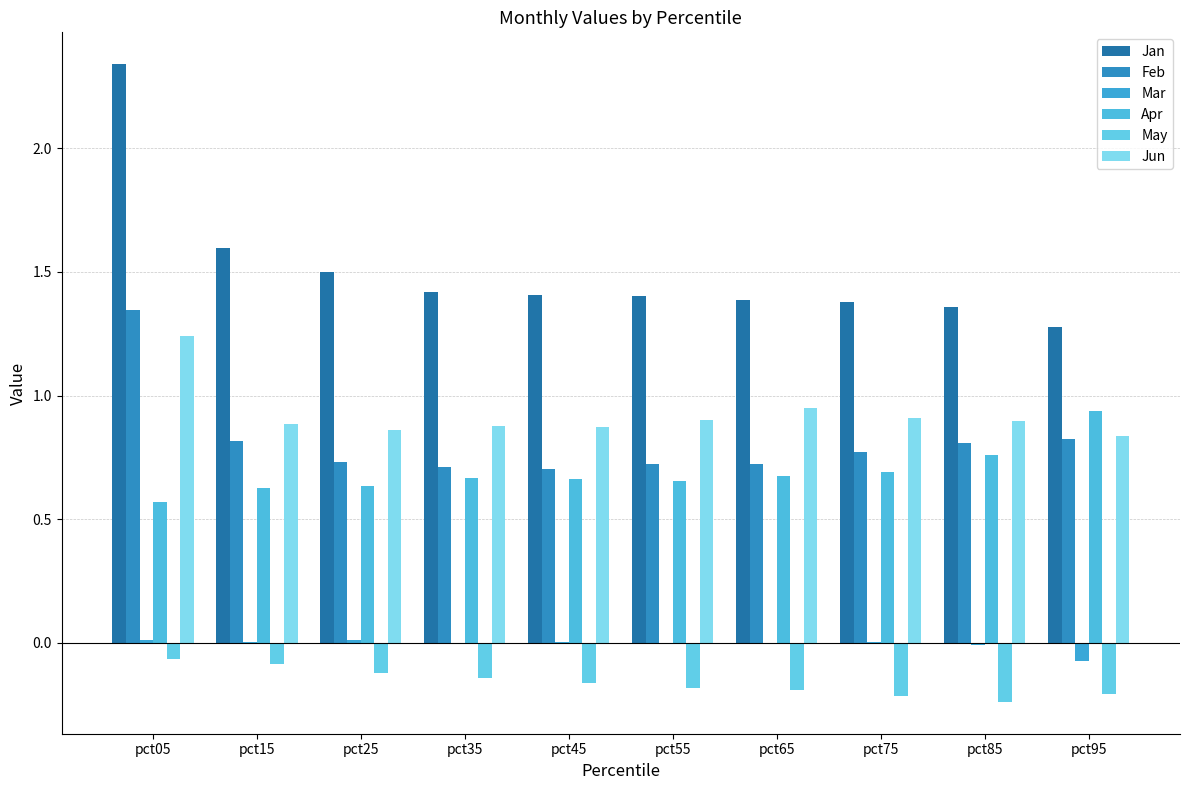

Are the bars horizontal?

No